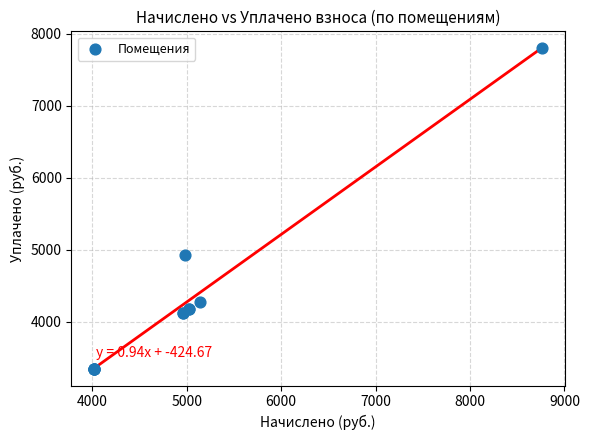

What Y value in the scatter plot is closest to 5571?

4929.0